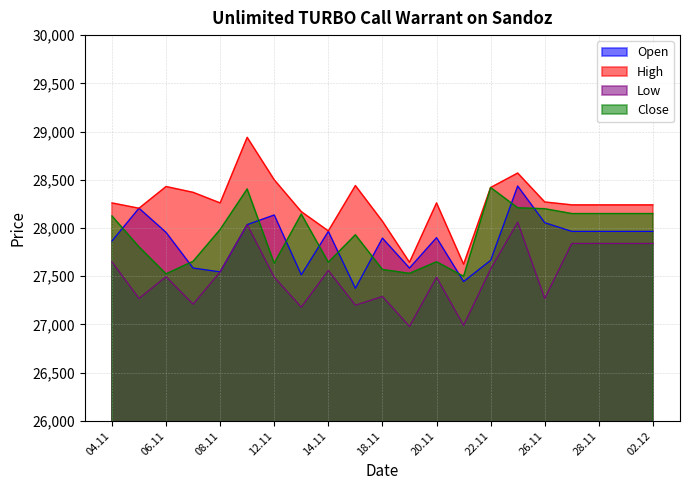

At how many categories does at least one series exceed 27671?

19